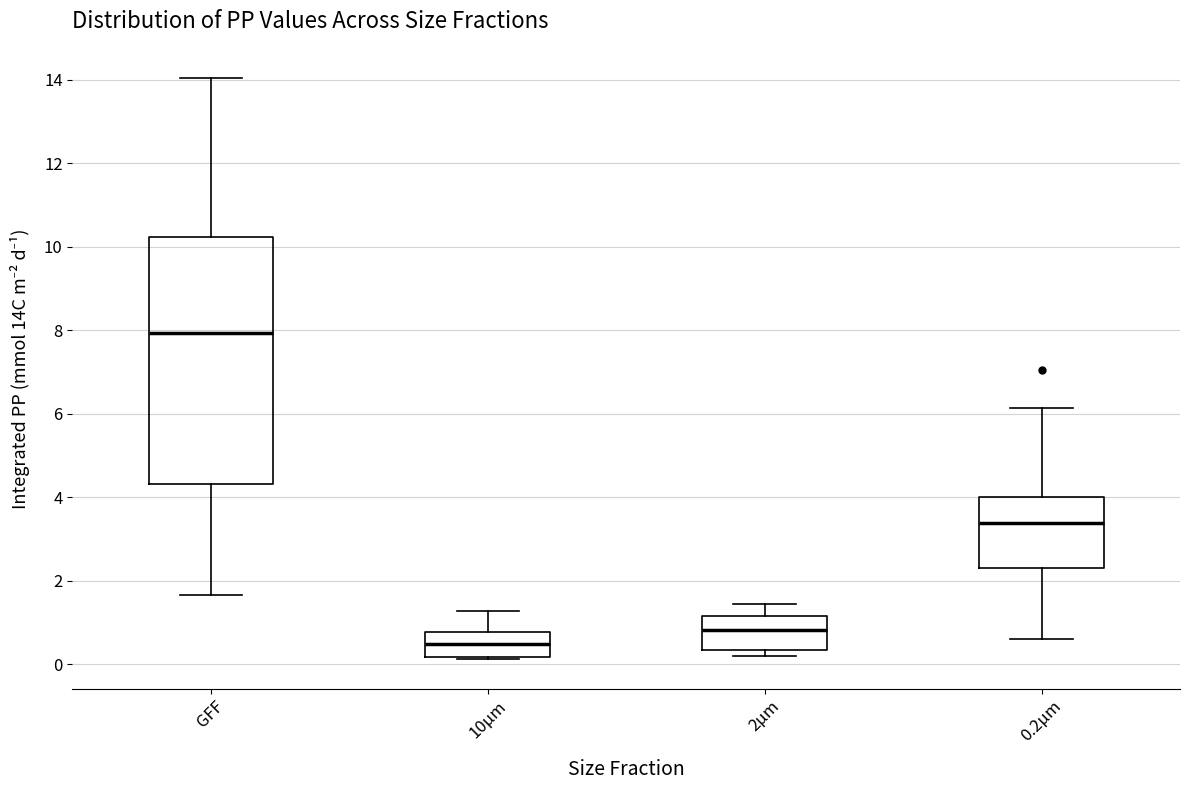

Comparing the boxes themselves (not the whiskers), which one is the tallest?

GFF